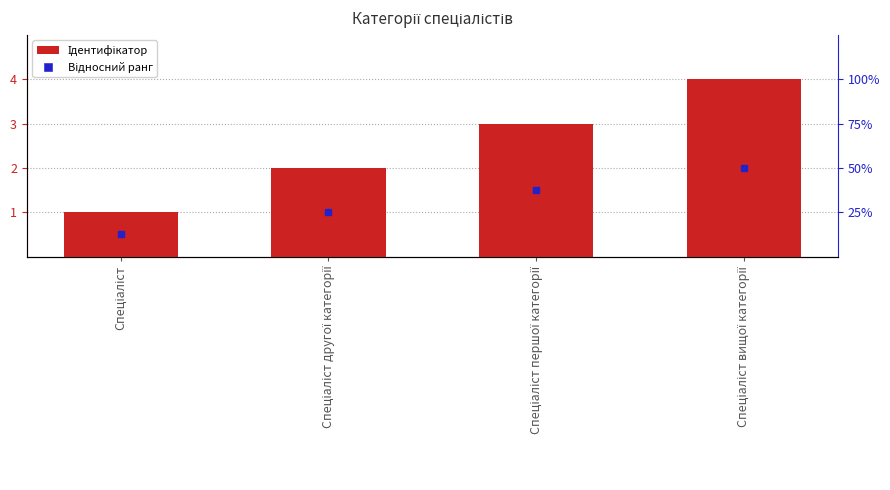

Where does the data first go above 3?

Спеціаліст вищої категорії